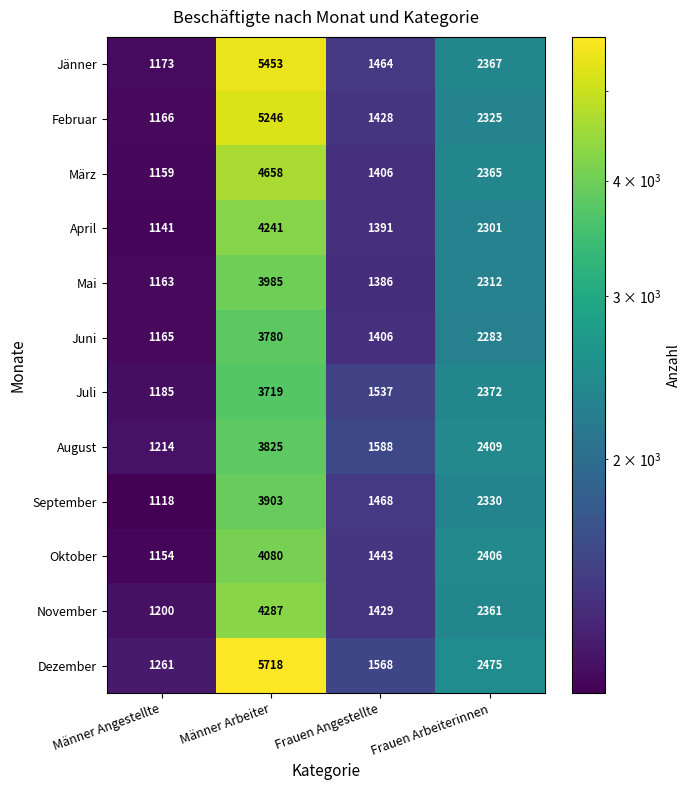

What is the total value across all series at Männer Angestellte?

14099